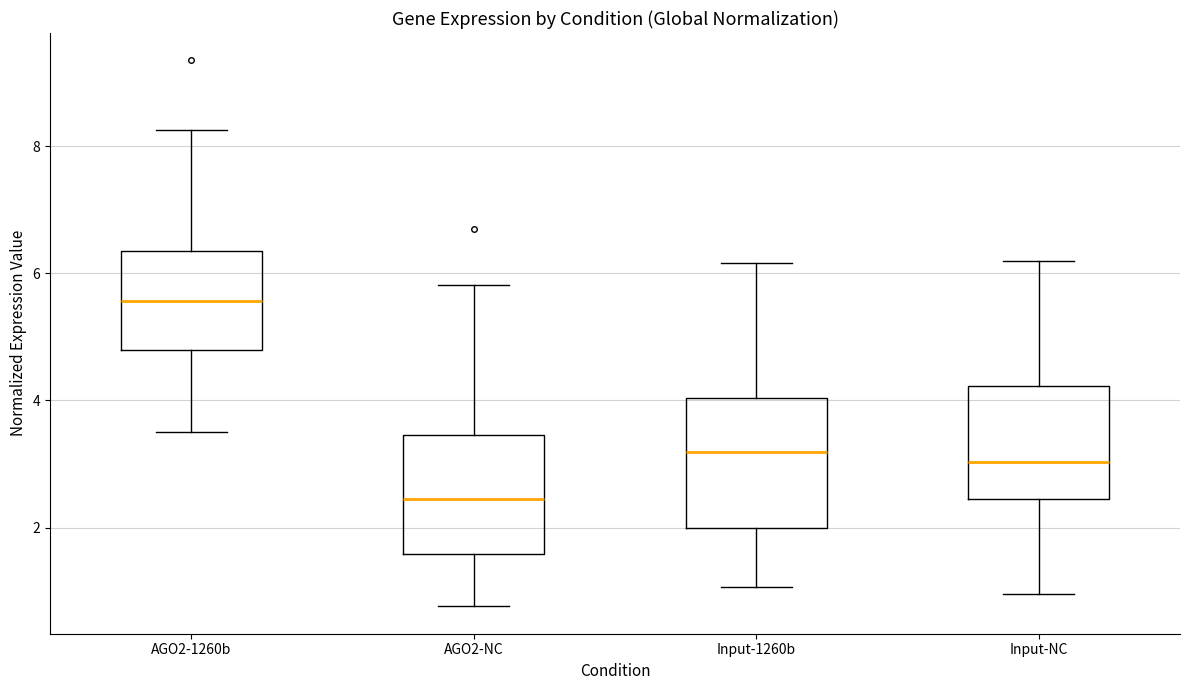

Reading left to right, transcribe this box plot: for each box, give where its median line is, the range the box spans, and where its two whiskers end, as read against the y-axis. The values are not printed on the chart, so give them approximately, as read against the axis.

AGO2-1260b: median 5.6, box 4.8 to 6.4, whiskers 3.6 to 8.2
AGO2-NC: median 2.4, box 1.6 to 3.4, whiskers 0.8 to 5.8
Input-1260b: median 3.2, box 2.0 to 4.0, whiskers 1.0 to 6.2
Input-NC: median 3.0, box 2.4 to 4.2, whiskers 1.0 to 6.2